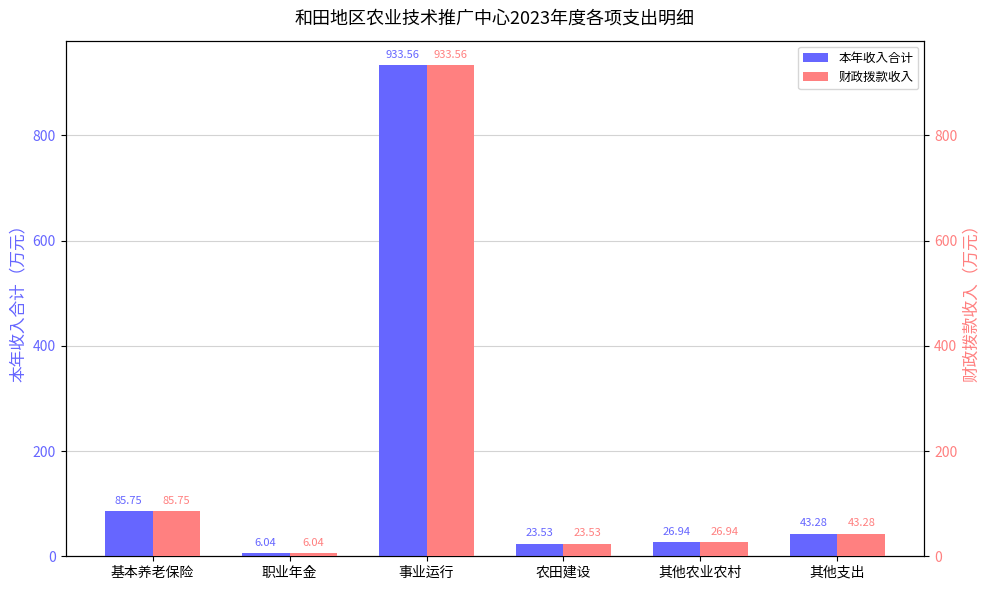

Reading left to right, extract all data points from this chart.

本年收入合计: 85.8	6.0	933.6	23.5	26.9	43.3
财政拨款收入: 85.8	6.0	933.6	23.5	26.9	43.3